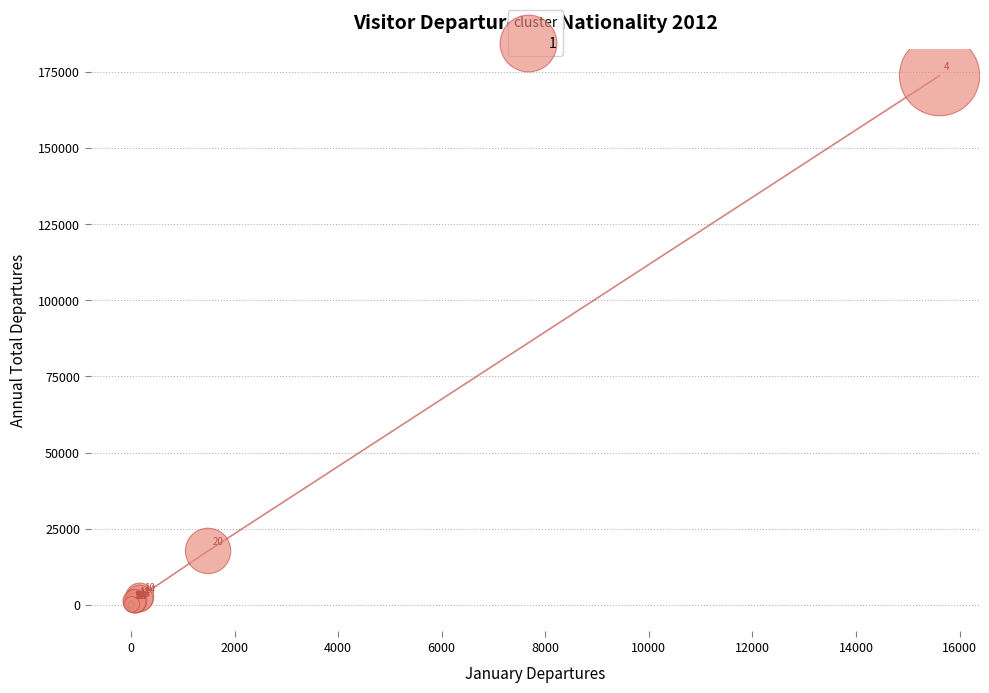

What Y value in the scatter plot is closest to 86850?

17751